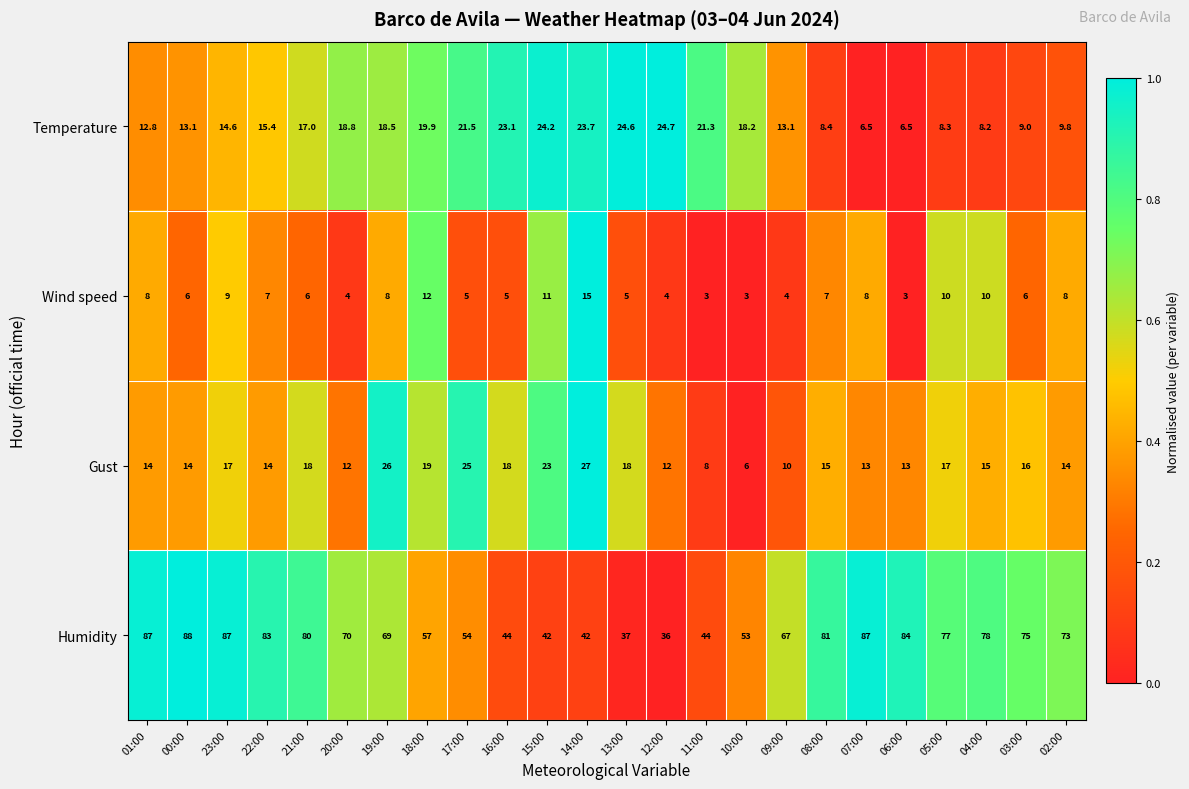

What is the minimum value for Humidity?

36.0